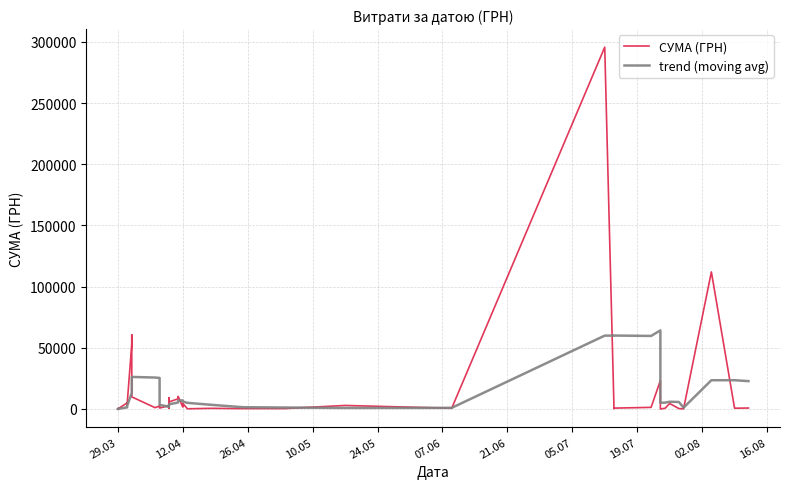

Which series ends up on top after the final intersection of СУМА (ГРН) and trend (moving avg)?

trend (moving avg)